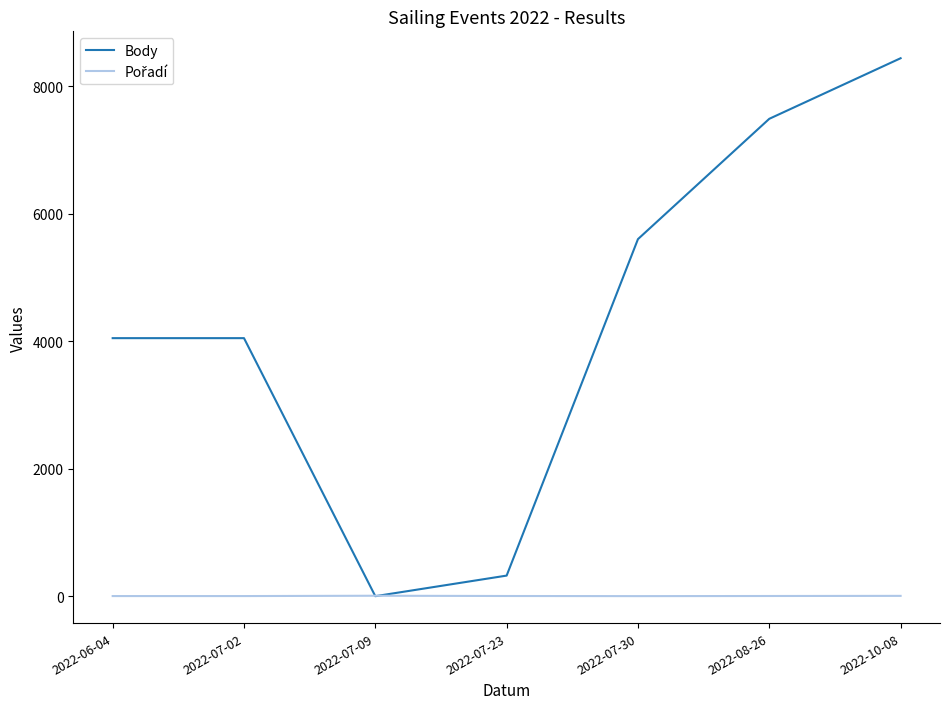

Which series has the largest total across all categories?

Body